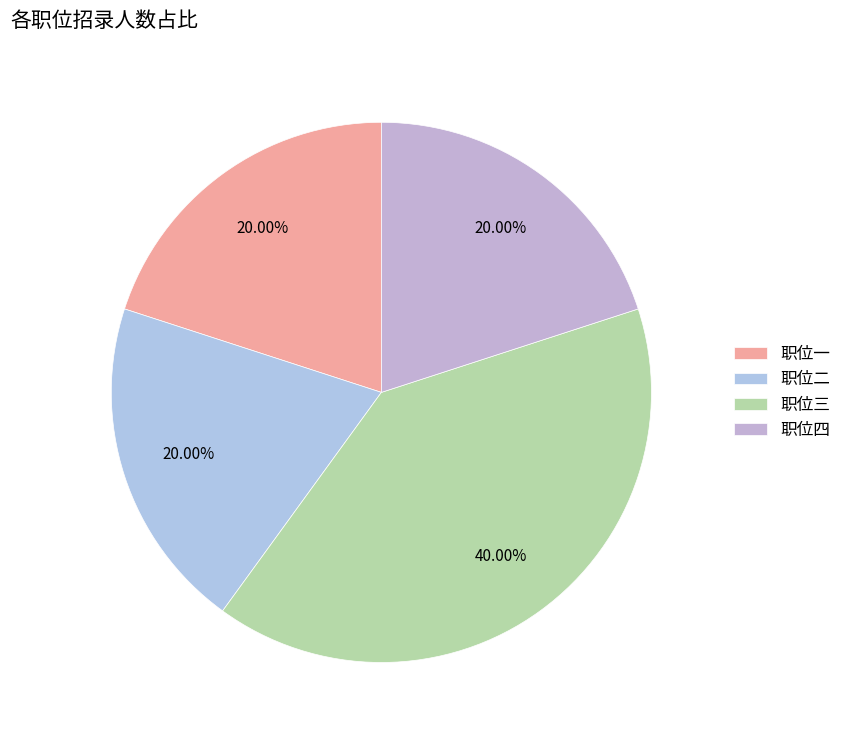

How many segments does this pie chart have?

4